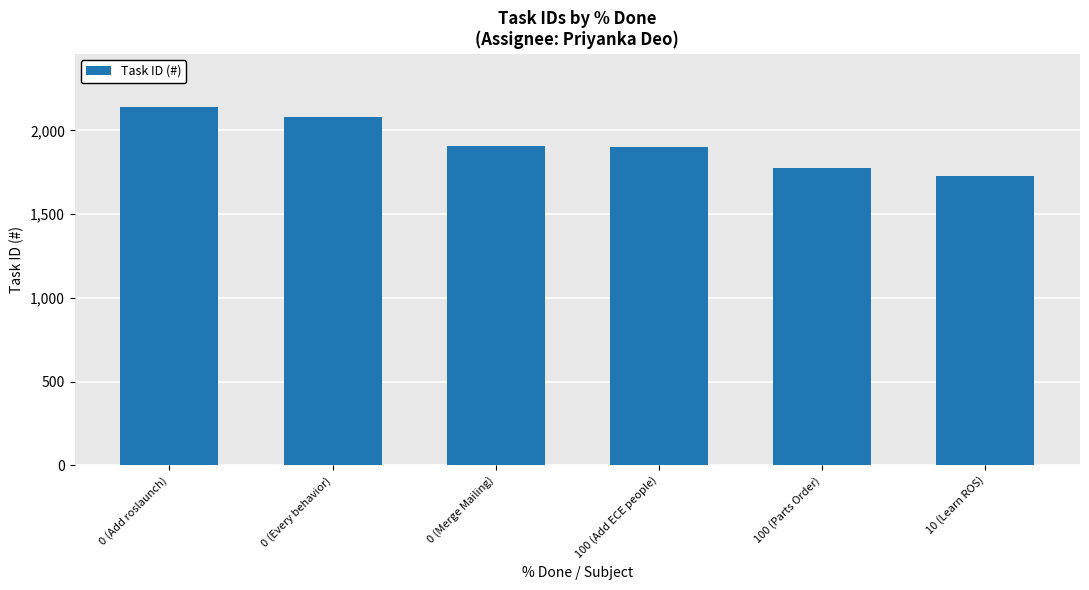

True or false: the data shows 1899 at 100 (Add ECE people).

True